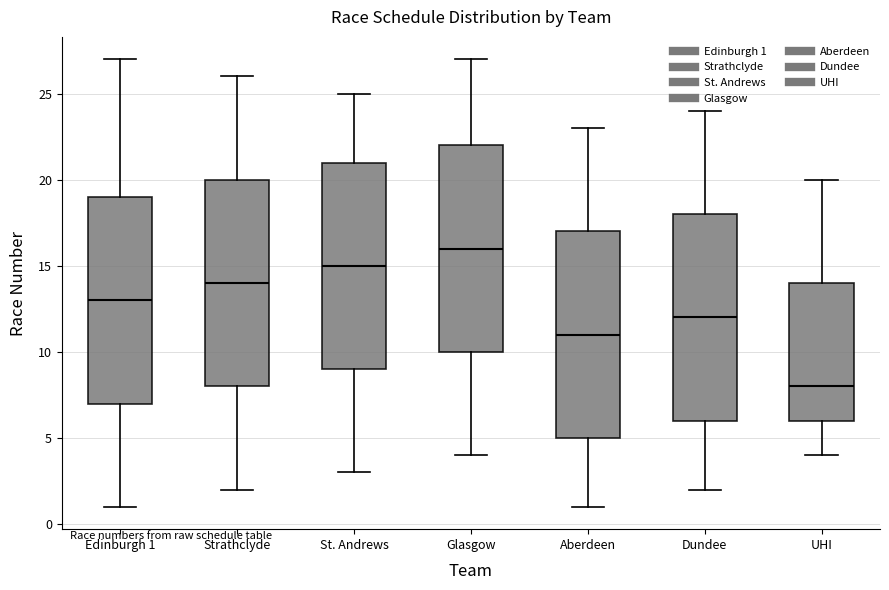

Where does the lower whisker of the box for Edinburgh 1 end on the y-axis? The values are not printed on the chart, so give them approximately, as read against the axis.

1